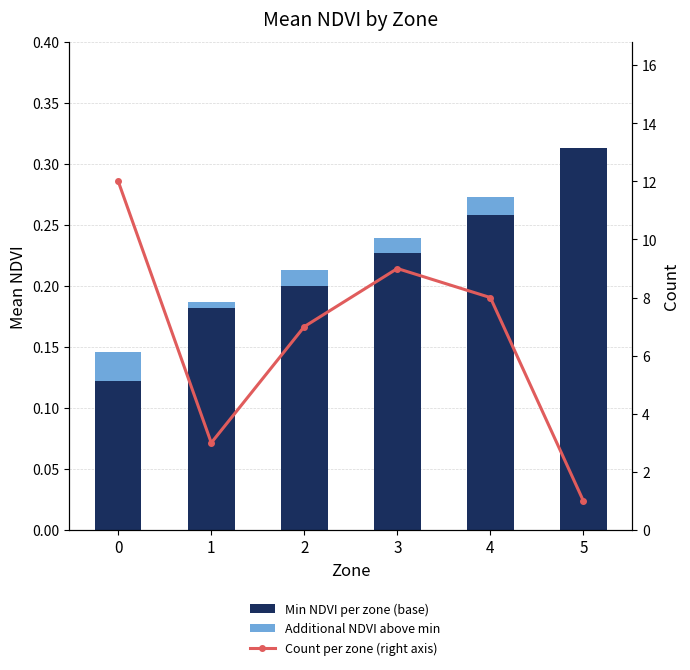

Which category has the lowest value across all series?

5